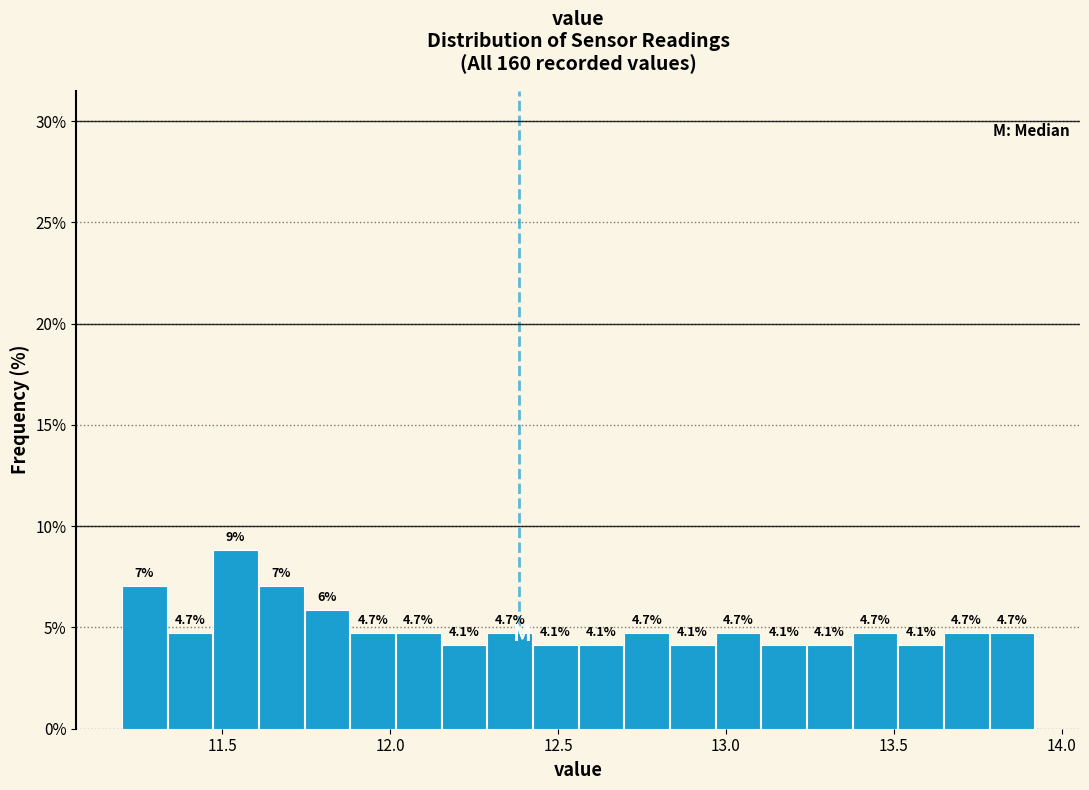

Around what value on the x-axis is the tallest bar? Give the approximate position of its centre, as read against the axis.

11.55